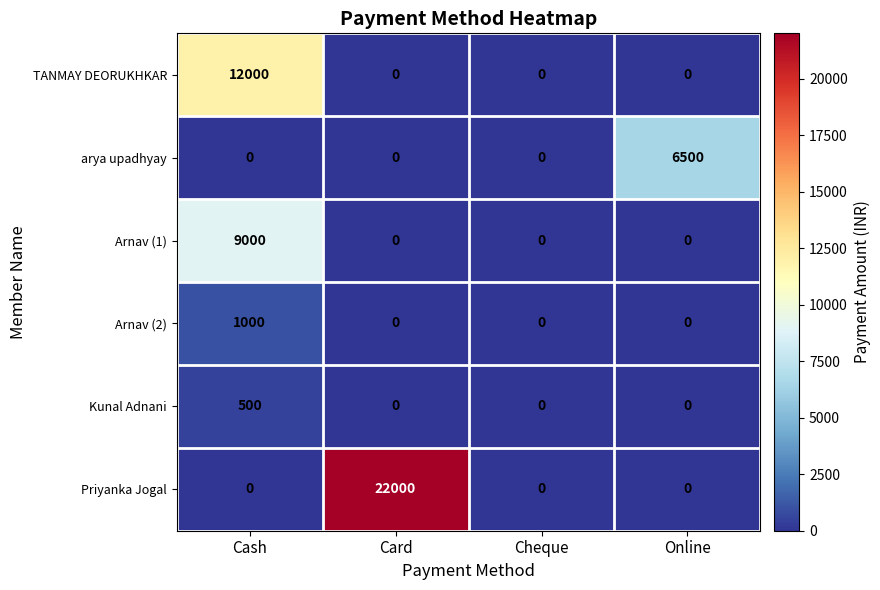

Which series has the largest total across all categories?

Priyanka Jogal